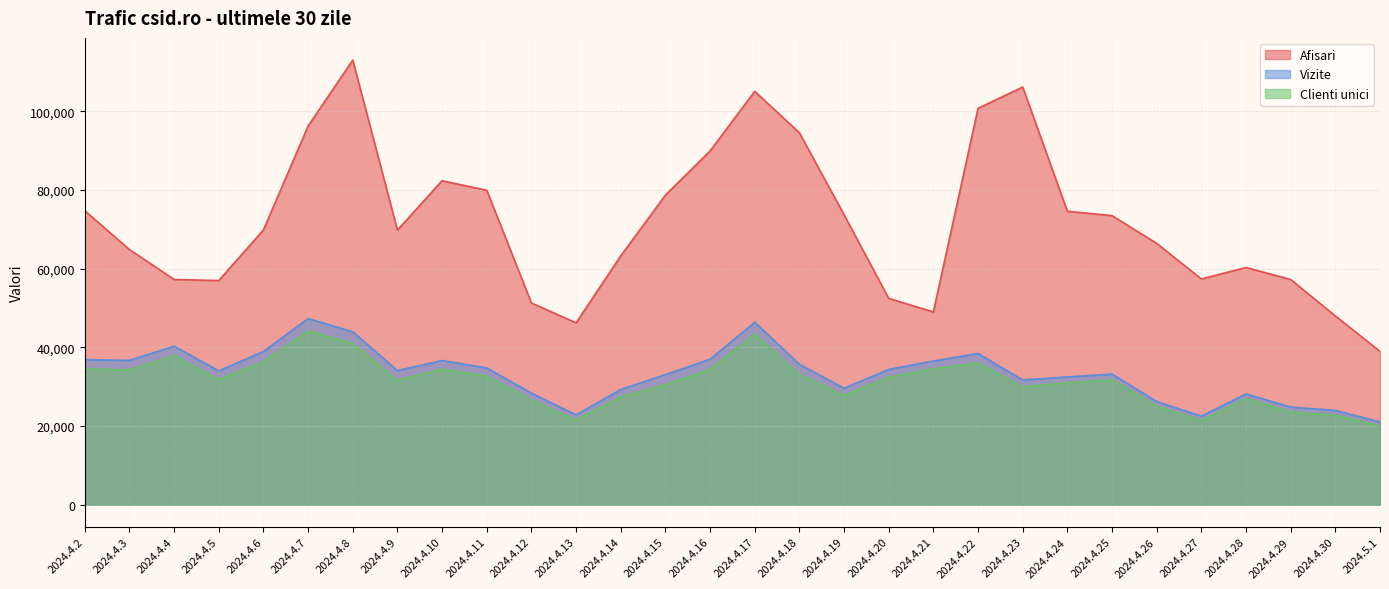

Which category has the lowest value in the Vizite series?

2024.5.1